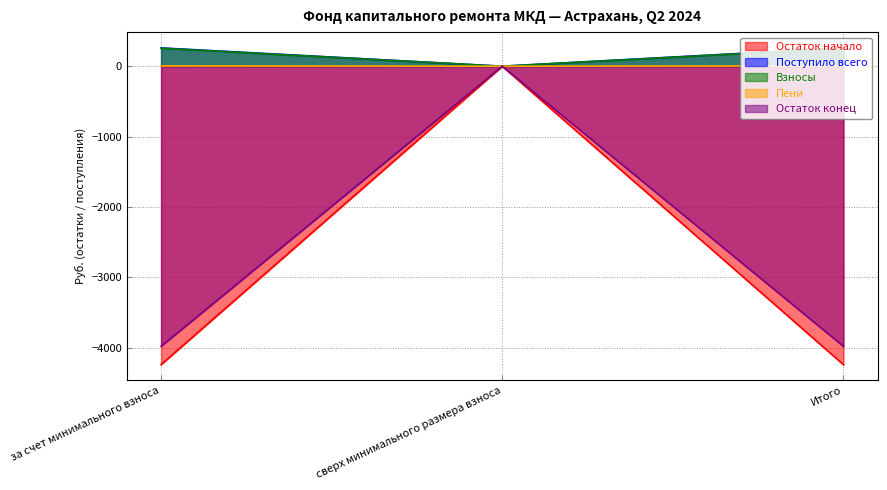

How many negative values does the Остаток конец series have?

2